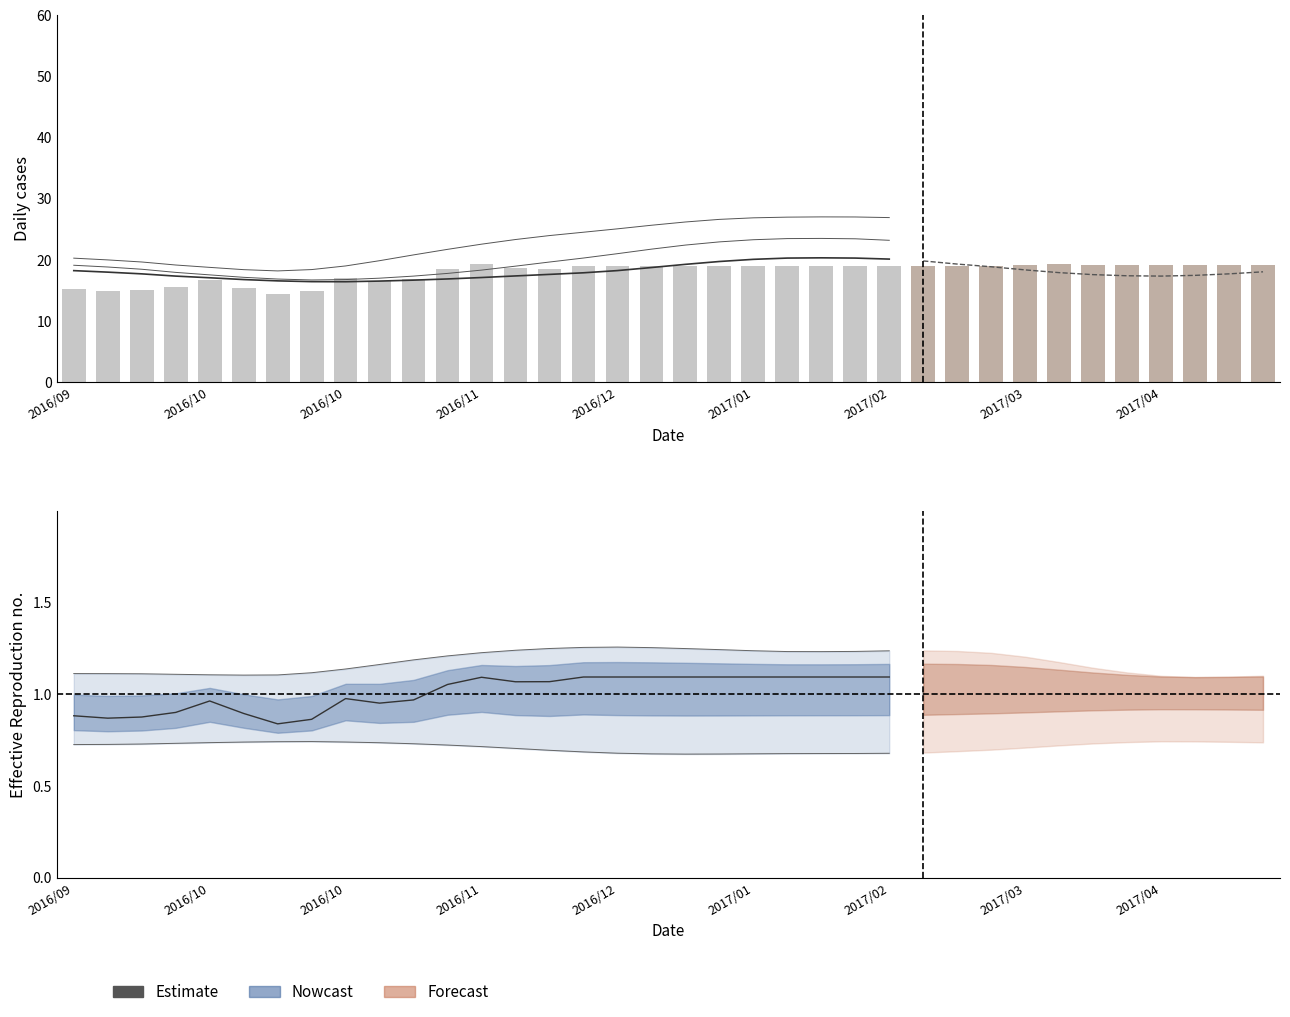

At which label is the value closest to 0?

2017/02